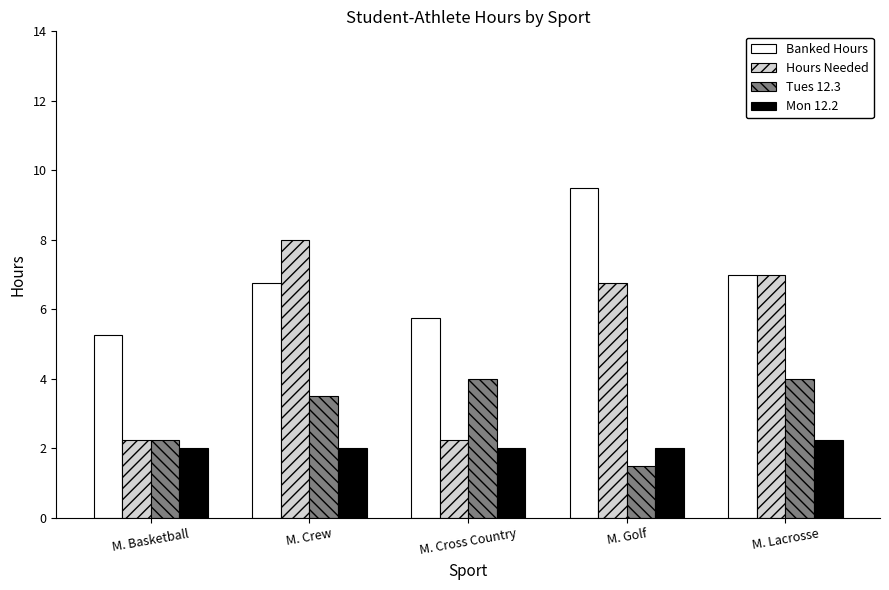

At which label does Hours Needed first exceed 6?

M. Crew